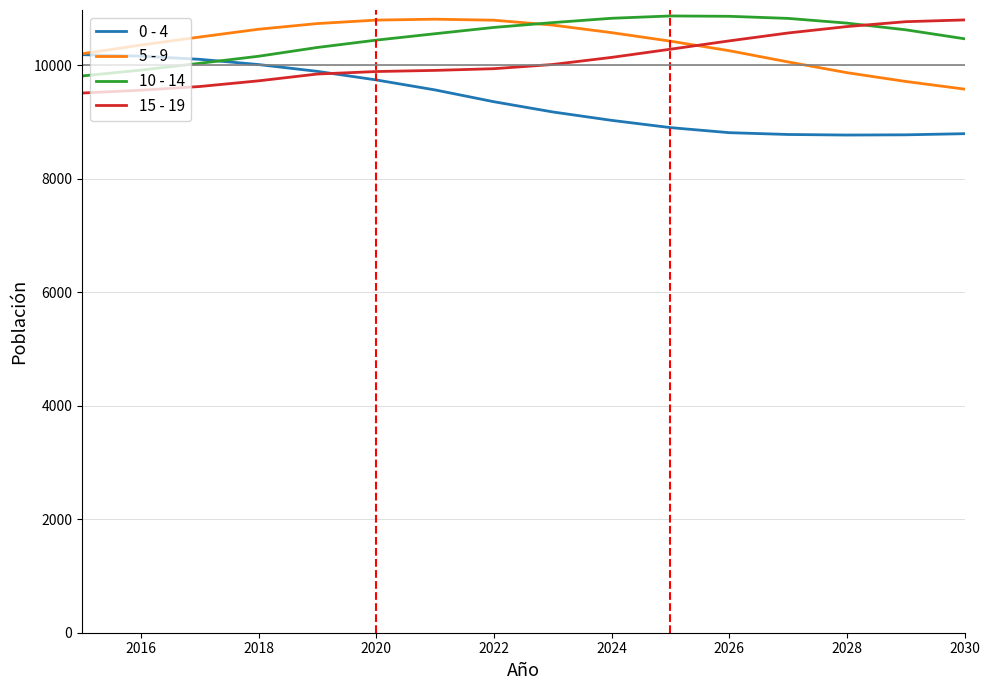

What is the maximum value shown in the chart?

10865